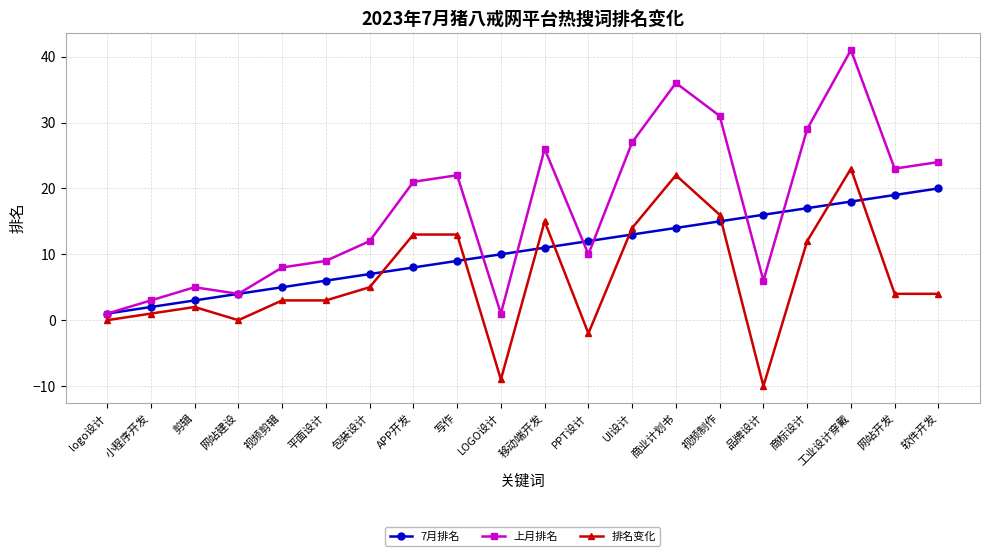

How many series are shown in this chart?

3